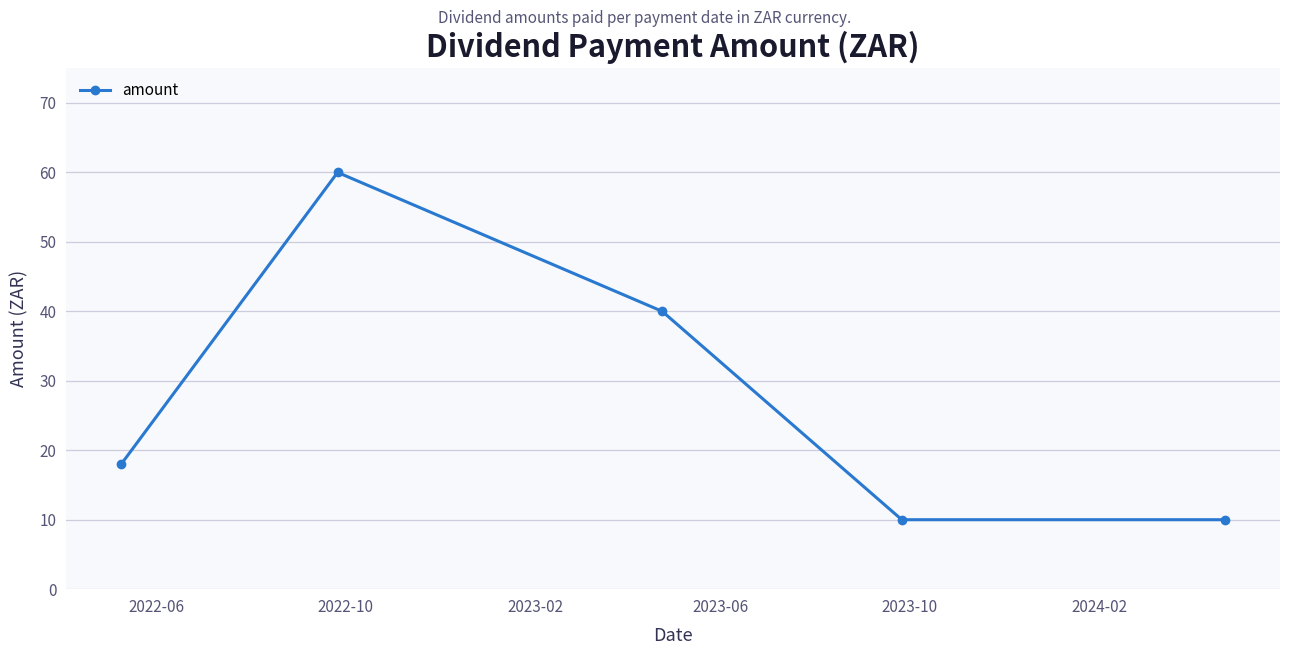

What is the average value?

28